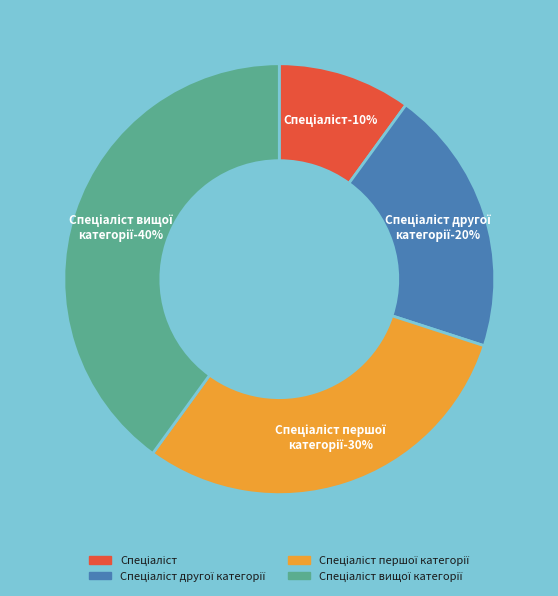

Is there a majority slice in this chart?

No